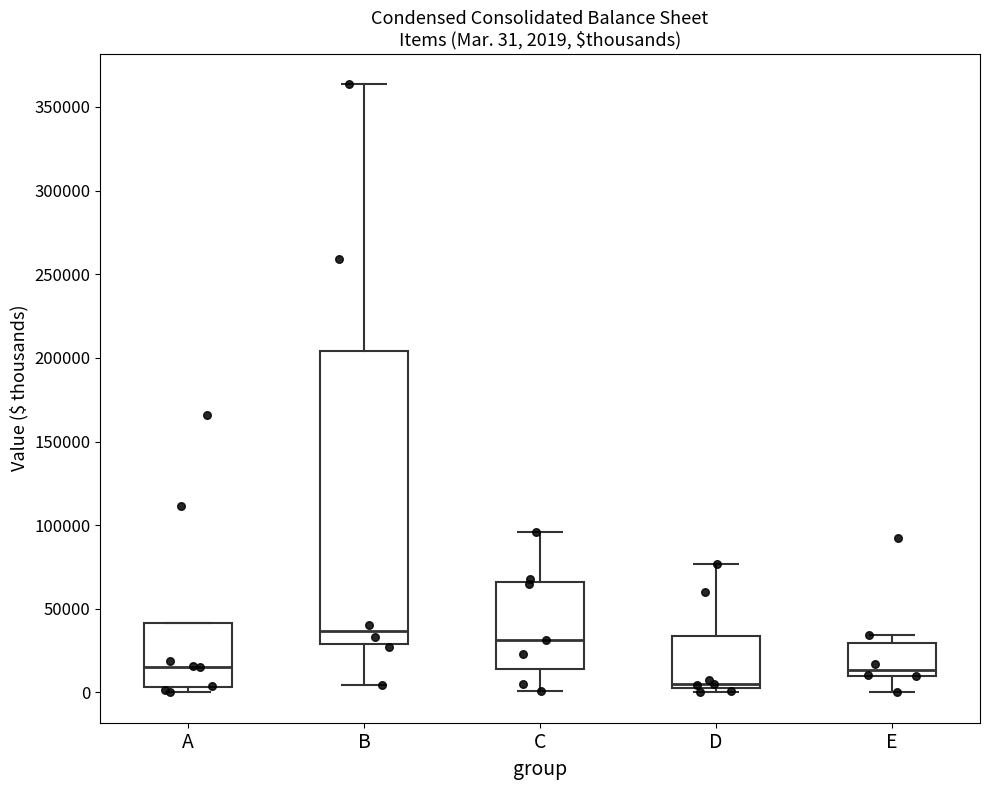

Which box is the tallest, from its lower edge to its upper edge?

B